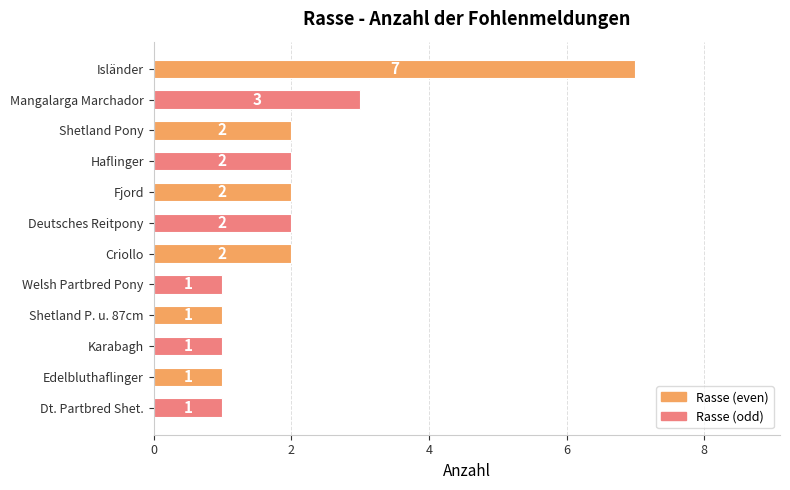

How many categories are shown in the chart?

12